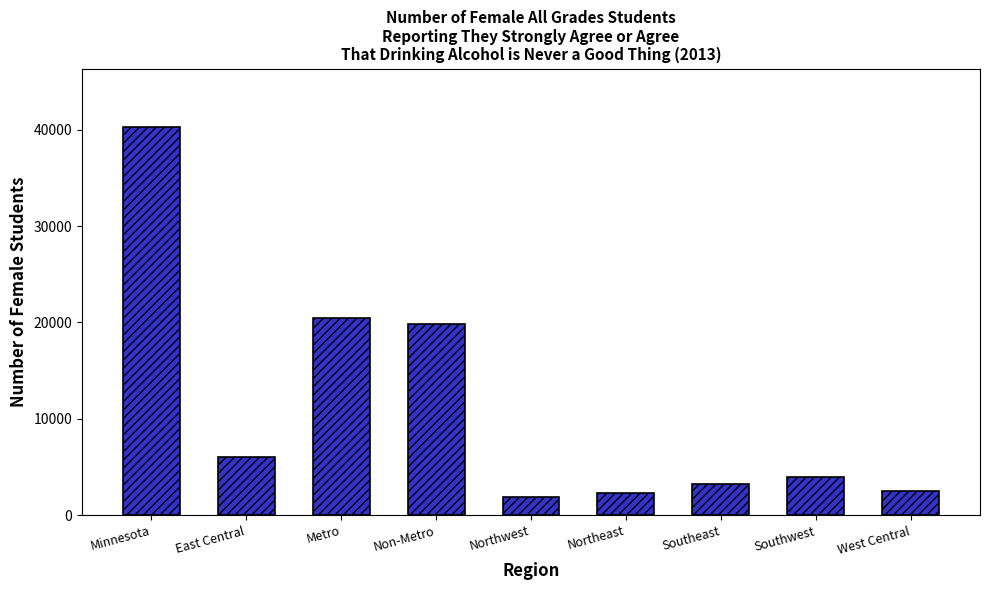

At which label is the value closest to 21081?

Metro